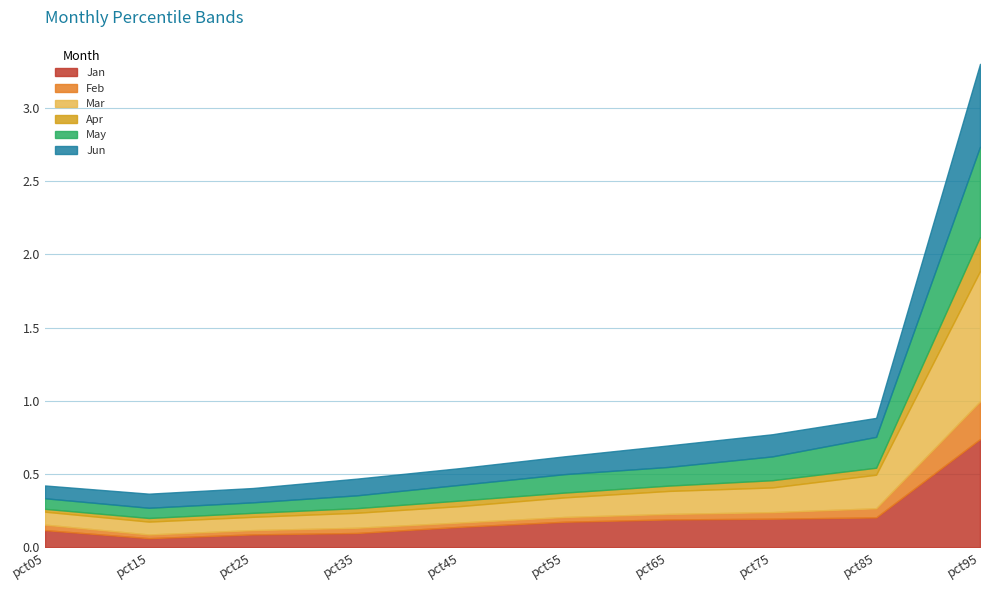

Is it true that Jan equals 0.1 at pct05?

True